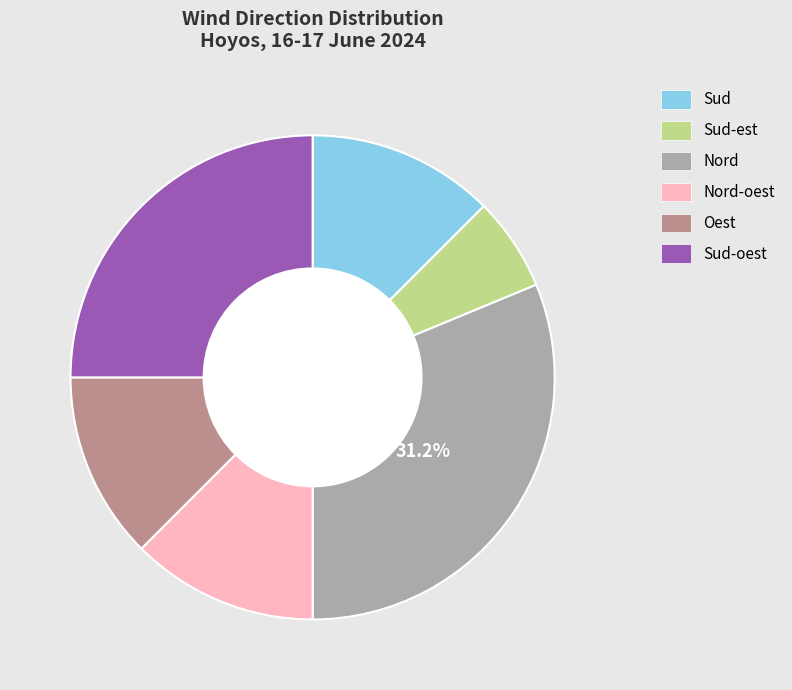

Is there a majority slice in this chart?

No